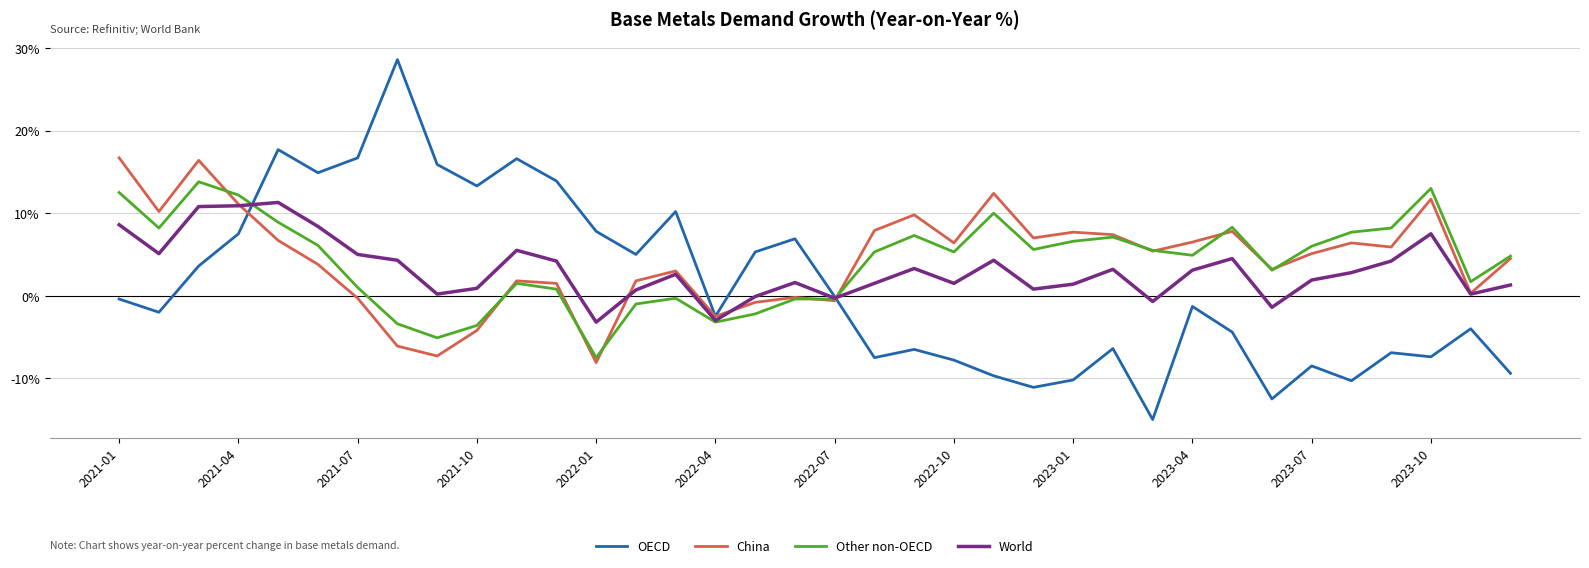

What is the lowest value of the Other non-OECD series?

-7.5